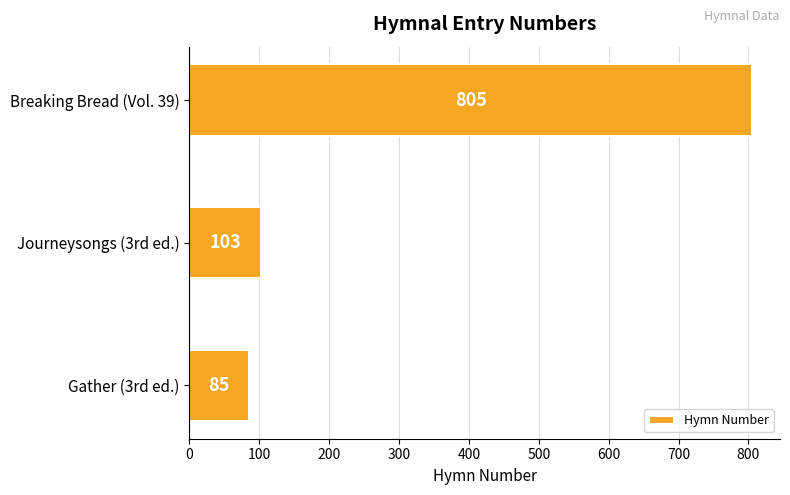

What is the difference between the second highest and minimum values?

18